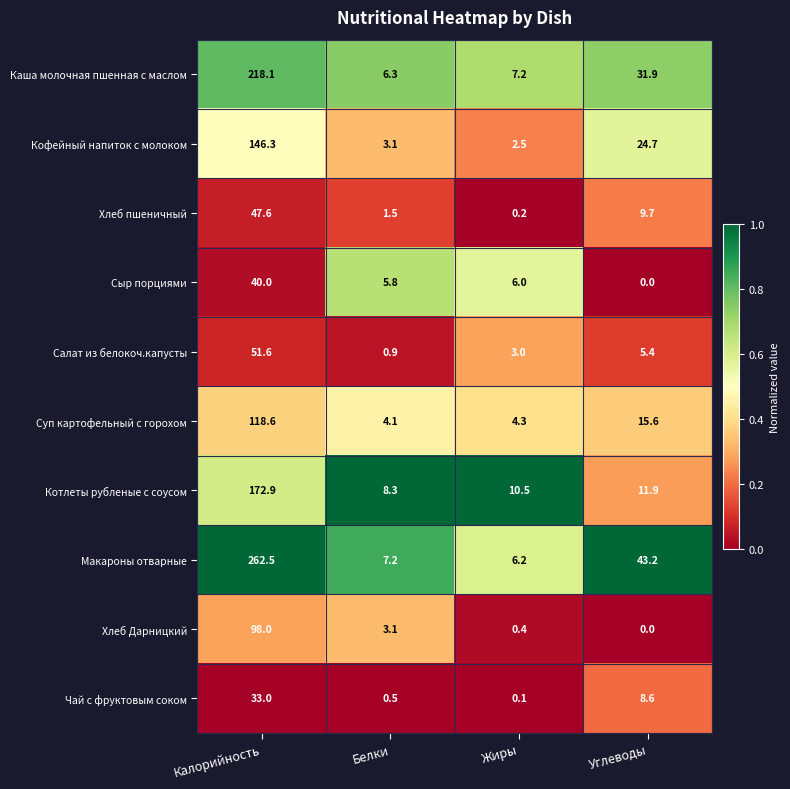

The Котлеты рубленые с соусом series shows 10.5 at Жиры. True or false?

True